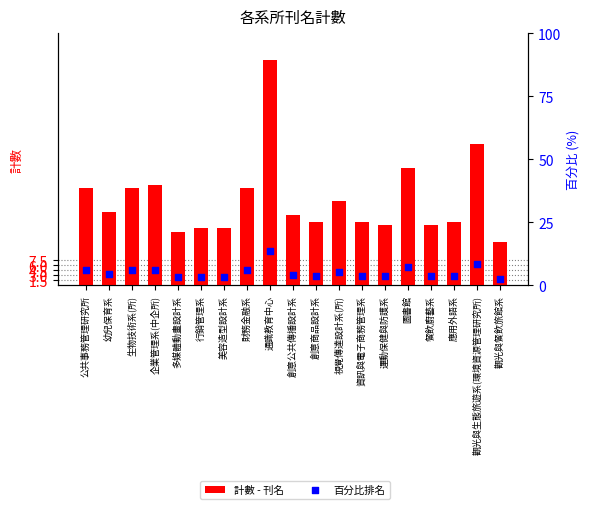

Which series contains the lowest Y value?

百分比排名